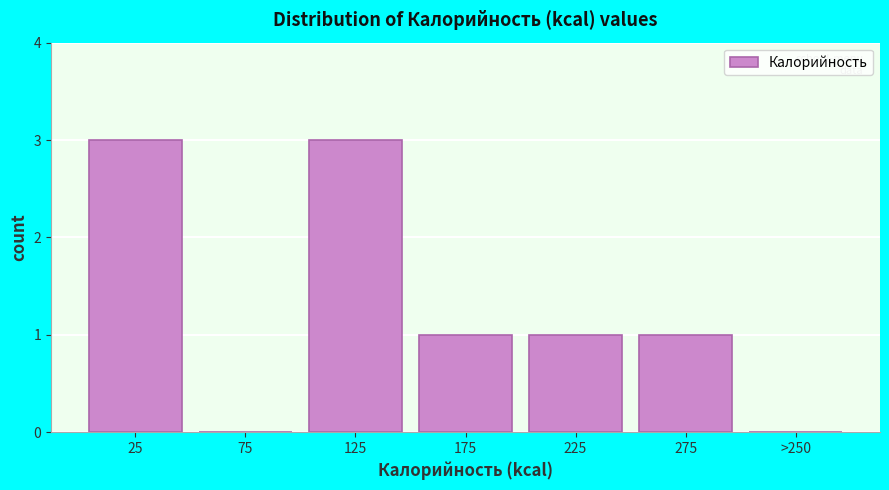

Reading left to right, what are all the values shown in this chart?

25=3	75=0	125=3	175=1	225=1	275=1	>250=0